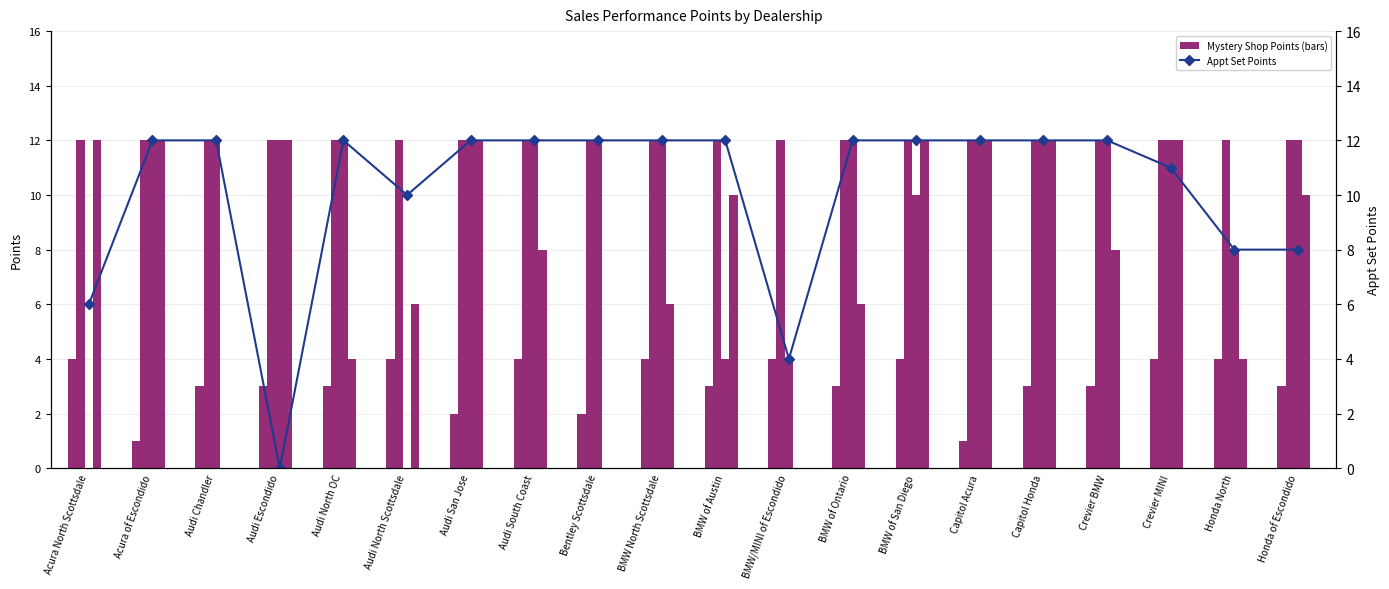

What is the difference between the highest and lowest values at BMW of San Diego?

12